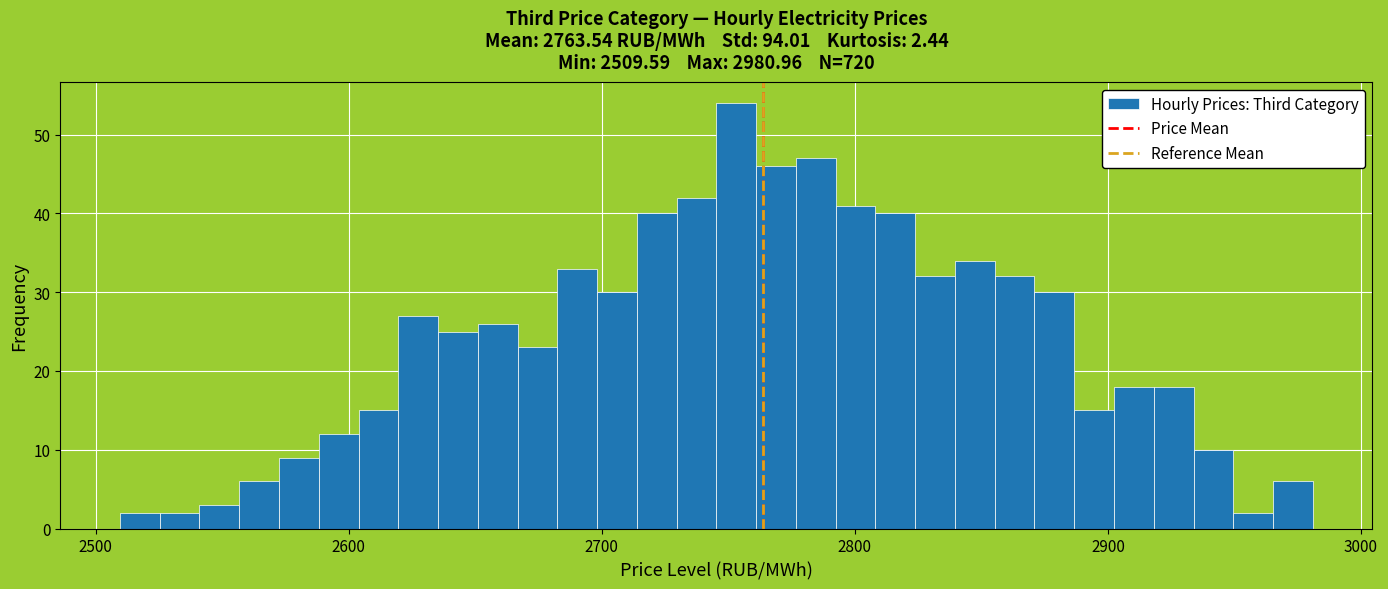

Around what value on the x-axis is the tallest bar? Give the approximate position of its centre, as read against the axis.

2750